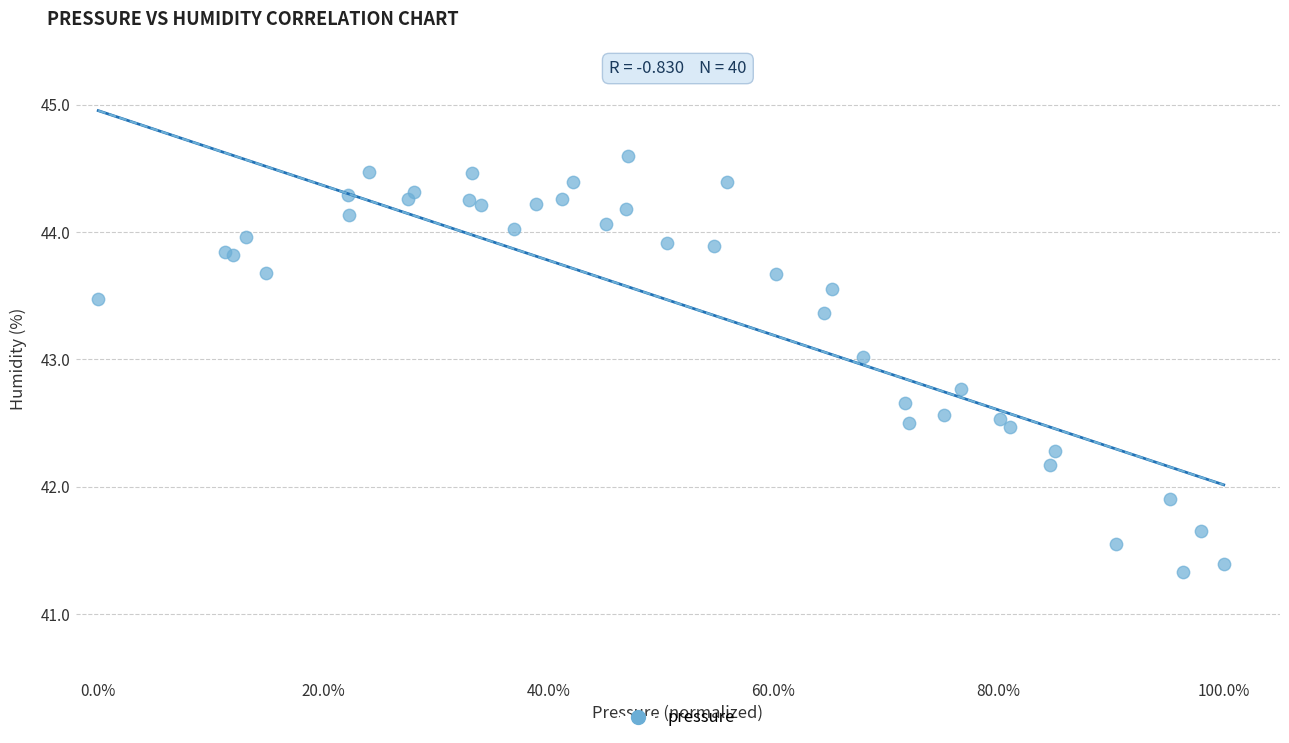

What Y value in the scatter plot is closest to 42?

41.9